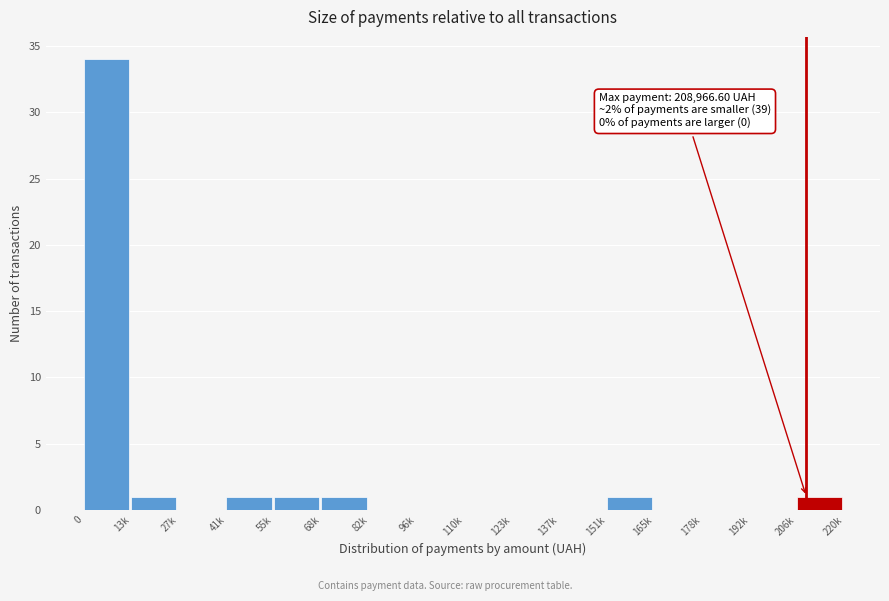

Reading left to right, what are all the values shown in this chart?

0=34	13k=1	27k=0	41k=1	55k=1	68k=1	82k=0	96k=0	110k=0	123k=0	137k=0	151k=1	165k=0	178k=0	192k=0	206k=1